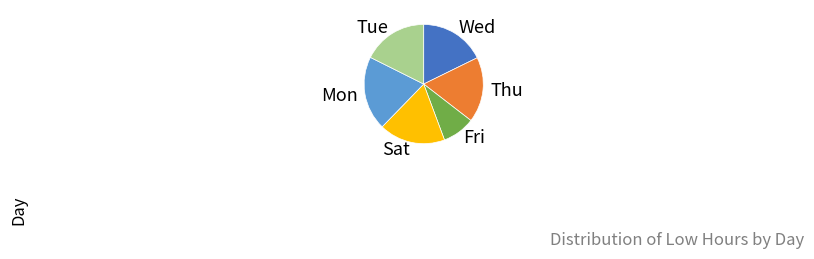

Is it true that Sat is 29% of the pie?

False